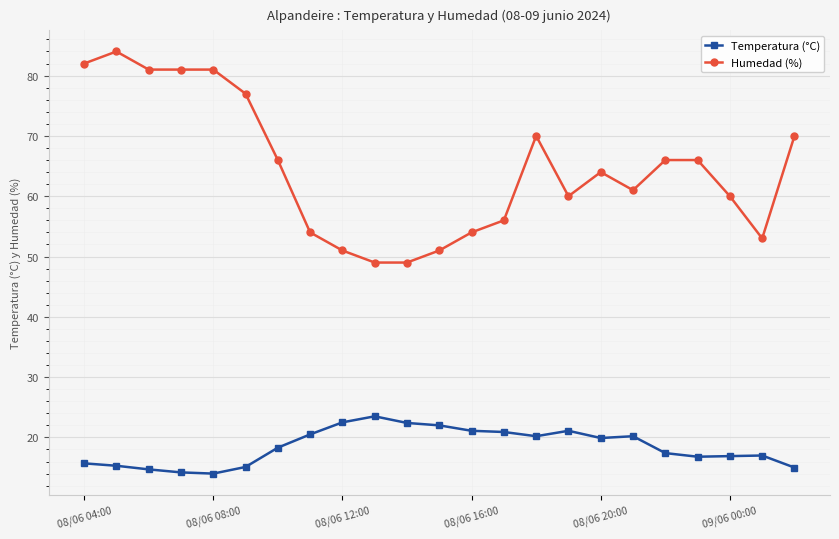

Rank the series by their average value, from highest to lowest.

Humedad (%), Temperatura (°C)